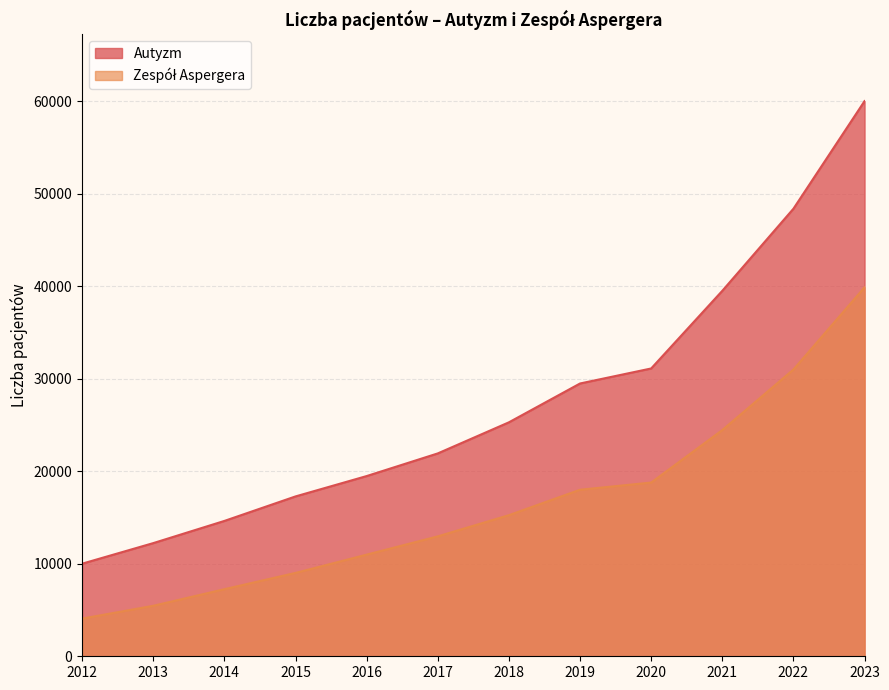

At which category does the chart reach its peak across all series?

2023